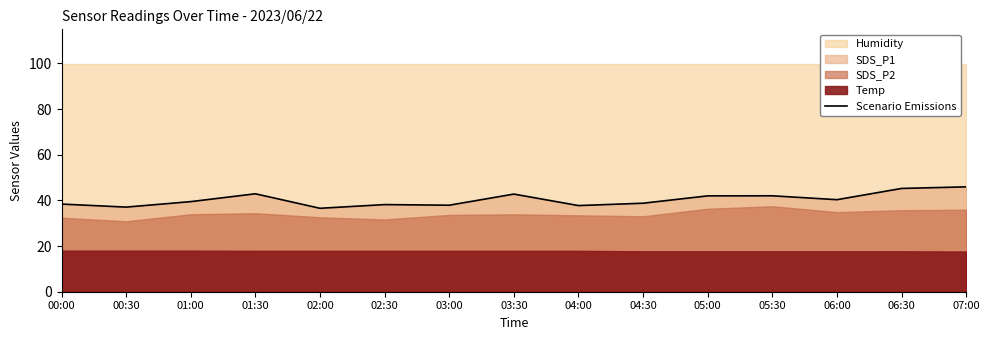

What is the label of the 6th point from the right?

04:30